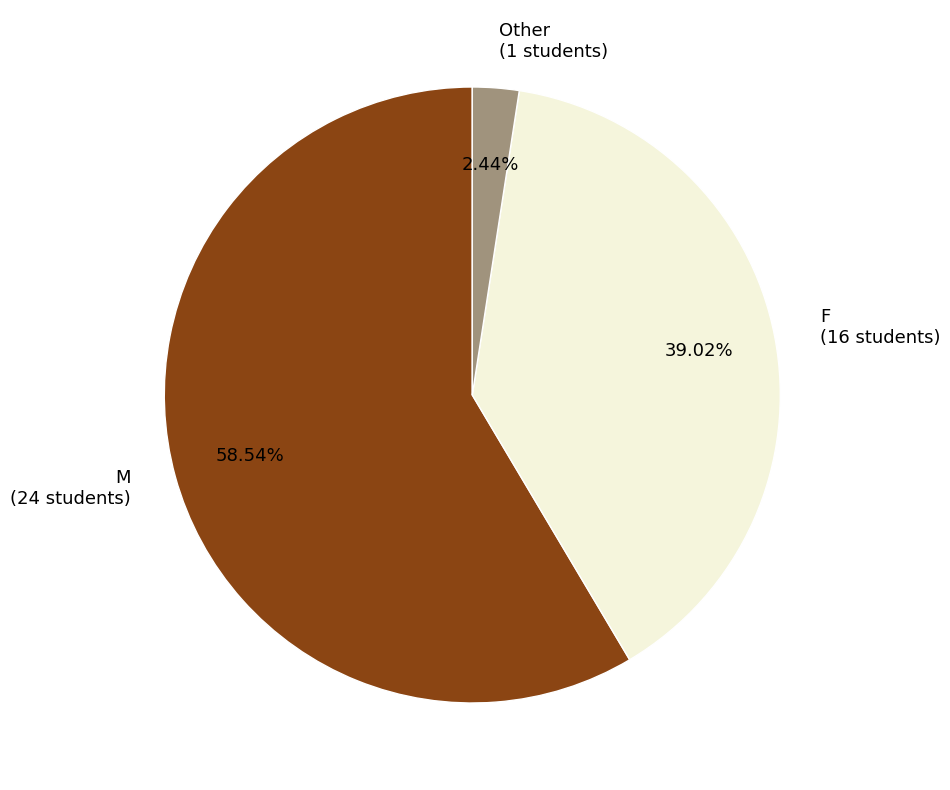

Combined, what portion of the pie is M and F?

97.6%